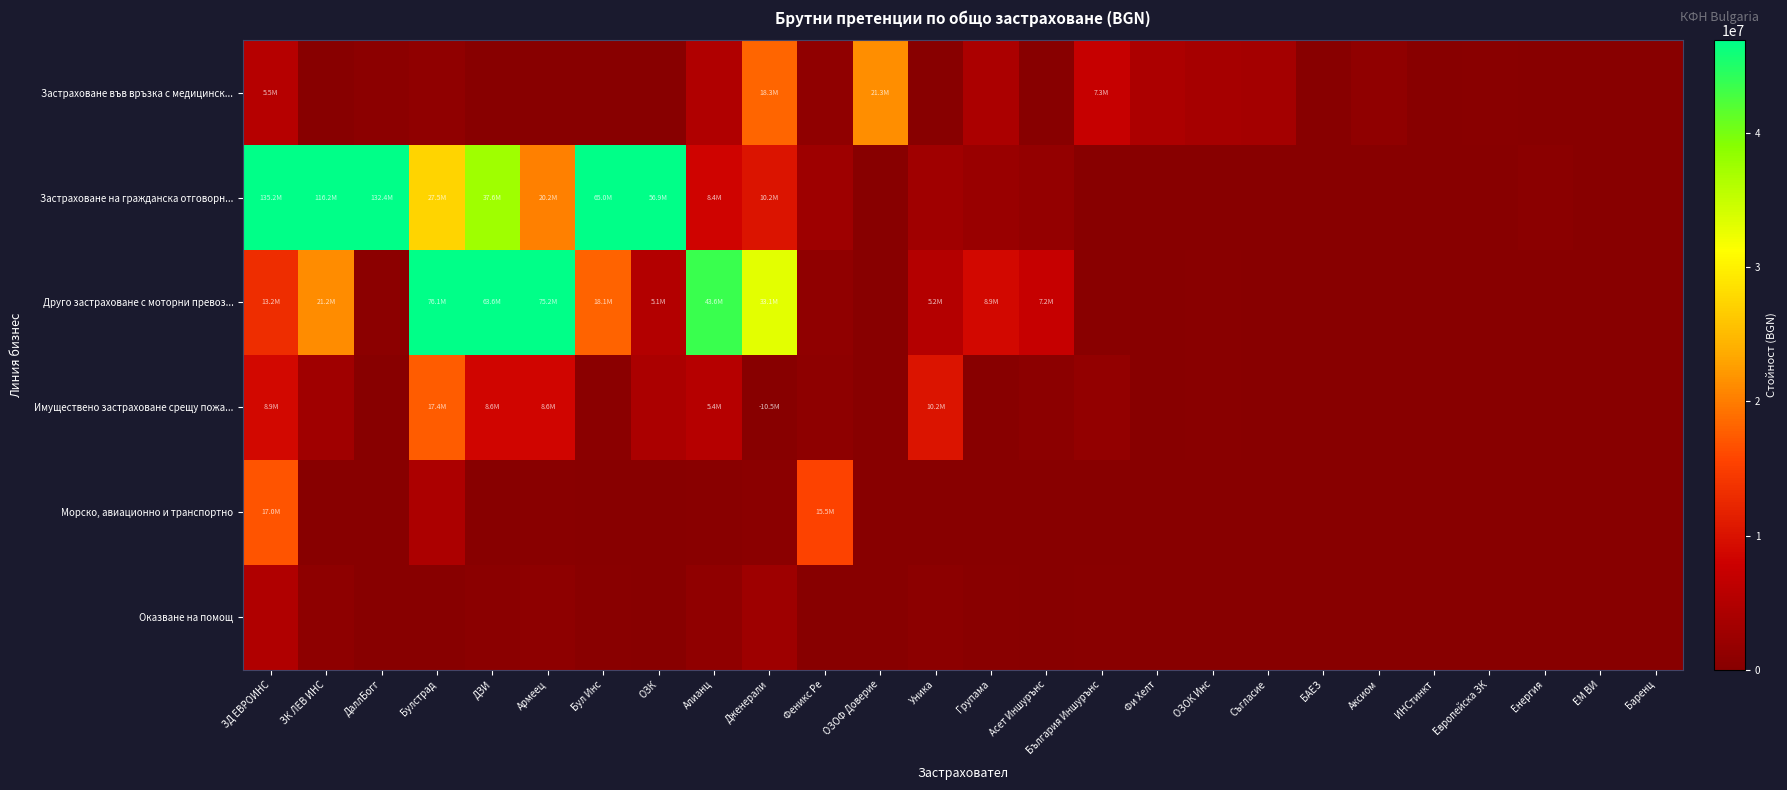

At how many categories does at least one series exceed 119805091?

2